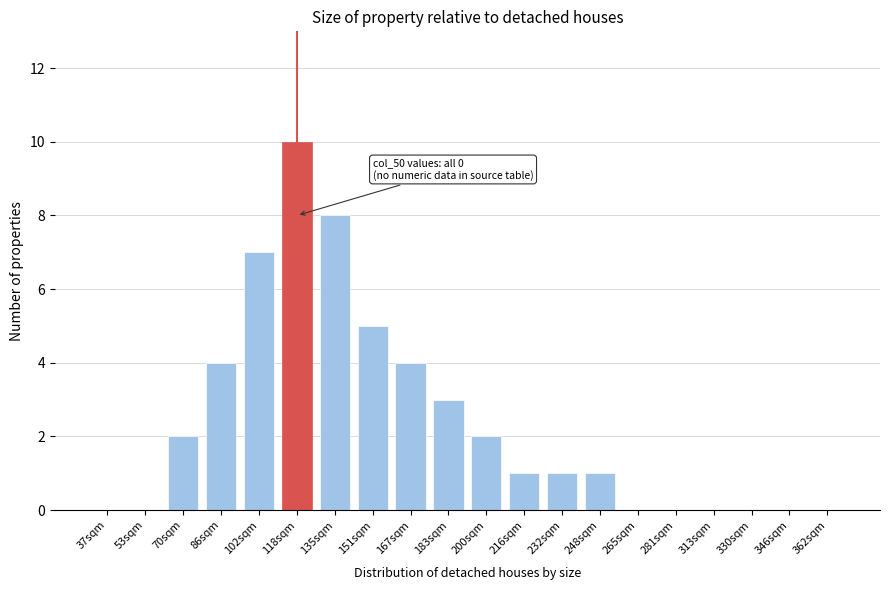

Reading left to right, transcribe all the data shown in this chart.

37sqm=0	53sqm=0	70sqm=2	86sqm=4	102sqm=7	118sqm=10	135sqm=8	151sqm=5	167sqm=4	183sqm=3	200sqm=2	216sqm=1	232sqm=1	248sqm=1	265sqm=0	281sqm=0	313sqm=0	330sqm=0	346sqm=0	362sqm=0